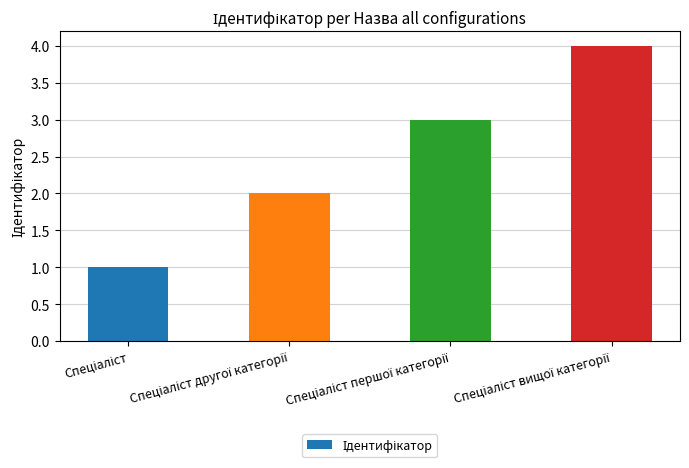

What is the greatest value displayed?

4